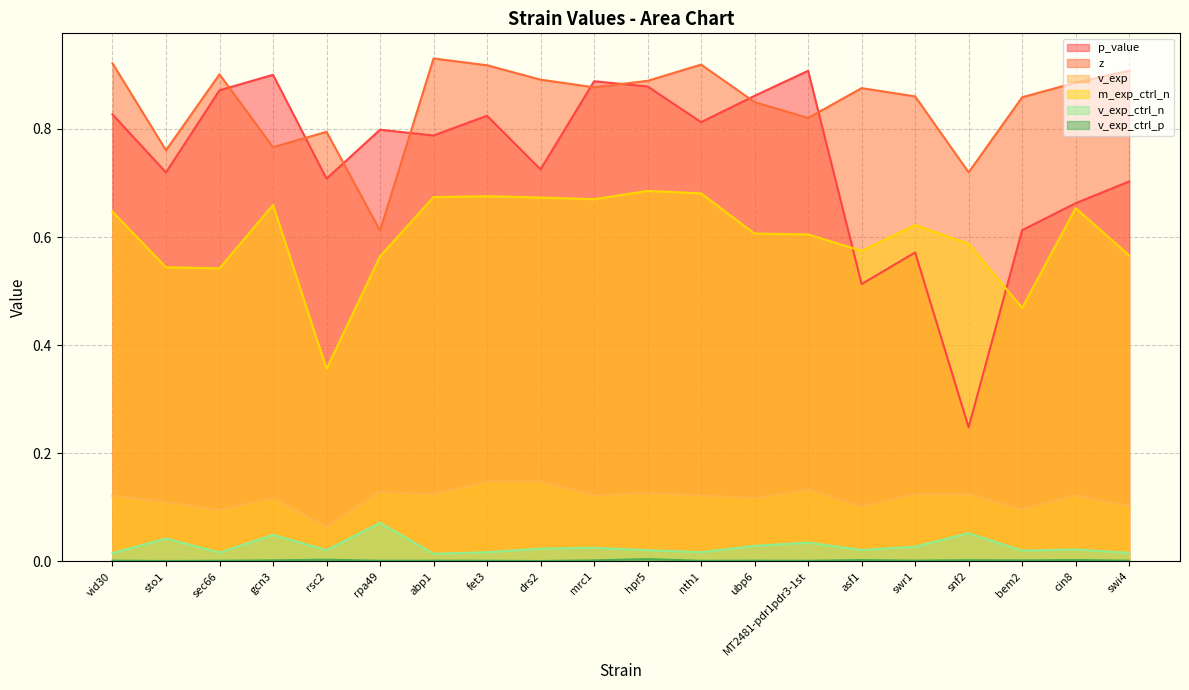

Which label corresponds to the smallest value in the chart?

drs2